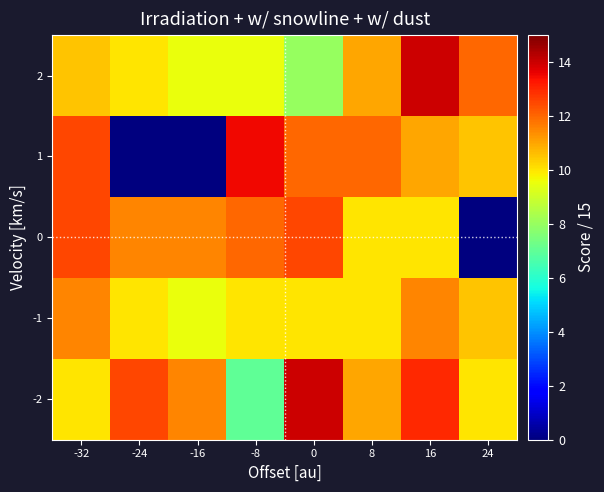

Reading left to right, extract all data points from this chart.

2: -32=10.5	-24=10.0	-16=9.5	-8=9.5	0=8.0	8=11.0	16=14.0	24=12.0
1: -32=12.5	-24=0.0	-16=0.0	-8=13.5	0=12.0	8=12.0	16=11.0	24=10.5
0: -32=12.5	-24=11.5	-16=11.5	-8=12.0	0=12.5	8=10.0	16=10.0	24=0.0
-1: -32=11.5	-24=10.0	-16=9.5	-8=10.0	0=10.0	8=10.0	16=11.5	24=10.5
-2: -32=10.0	-24=12.5	-16=11.5	-8=7.0	0=14.0	8=11.0	16=13.0	24=10.0